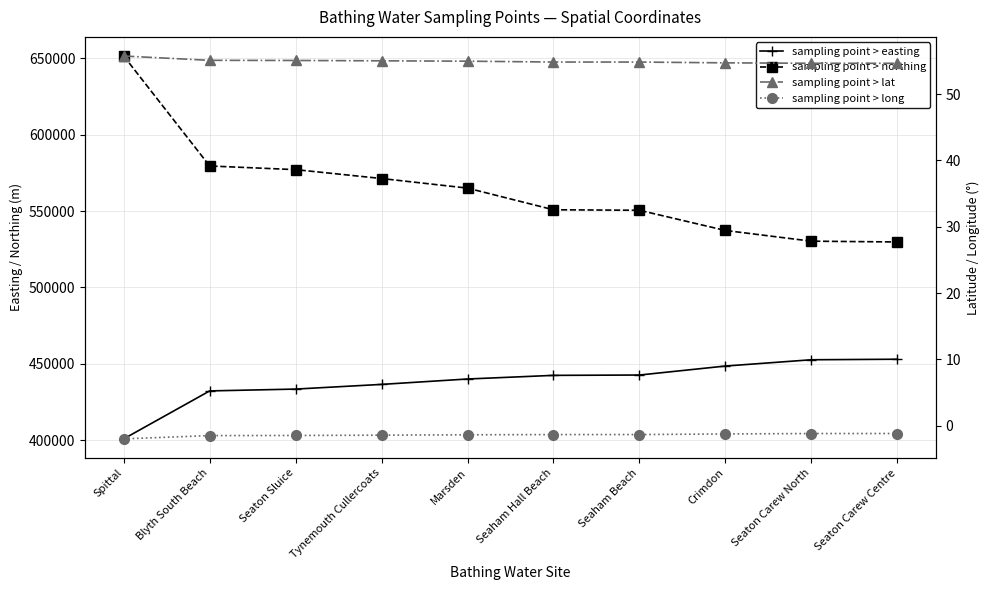

What is the sum of the sampling point > long values at Seaton Carew Centre and Spittal?

-3.2